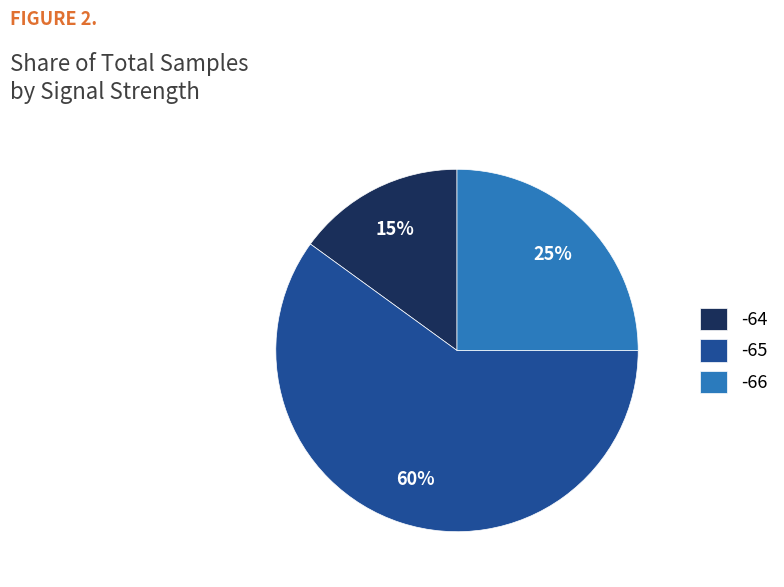

Is there a majority slice in this chart?

Yes